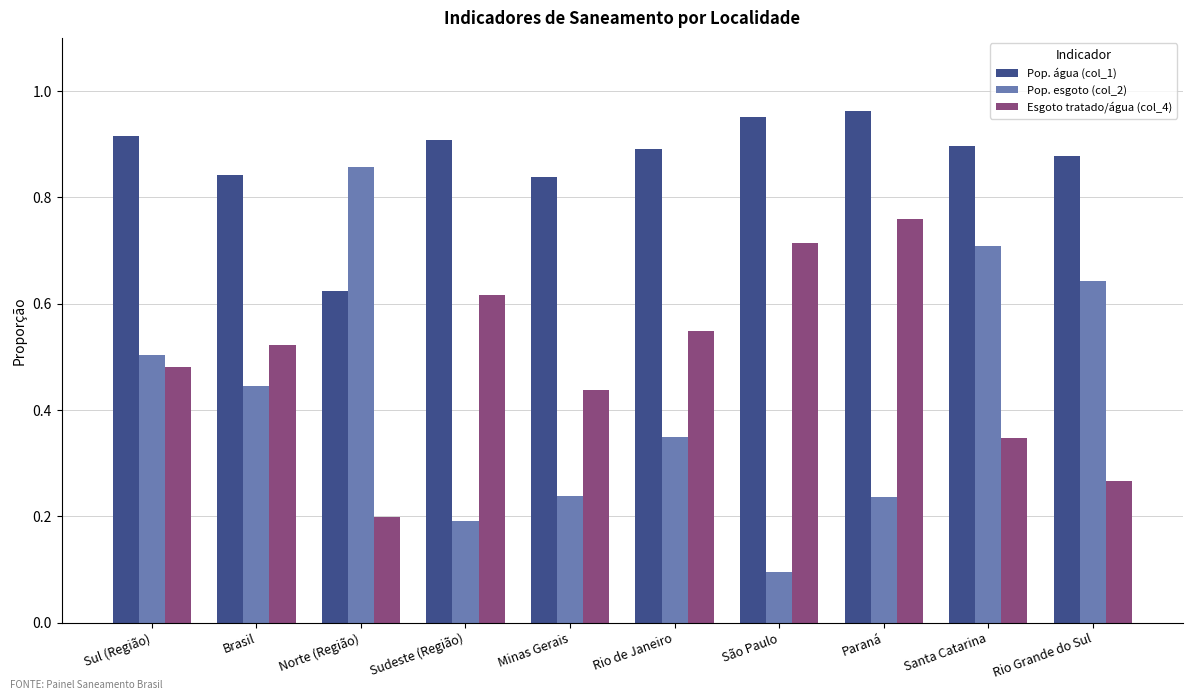

Count the number of categories in the chart.

10